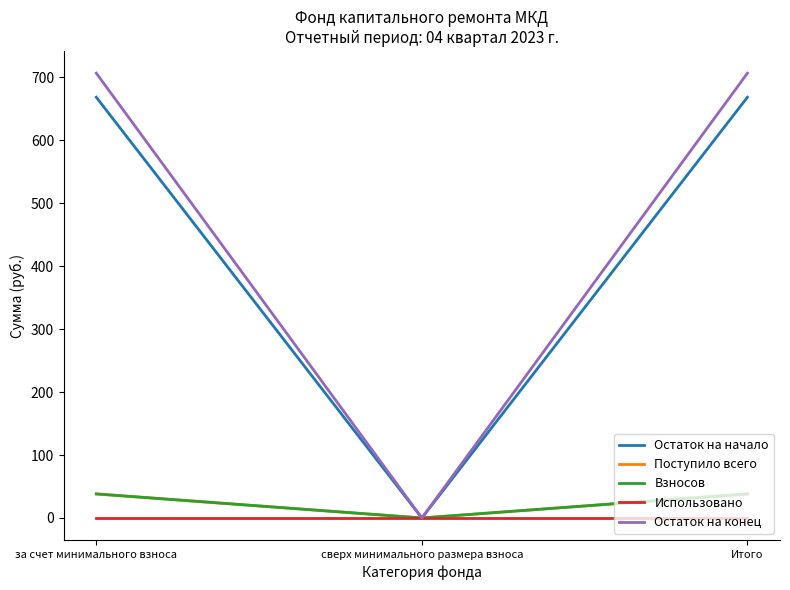

What position from the left is сверх минимального размера взноса?

2